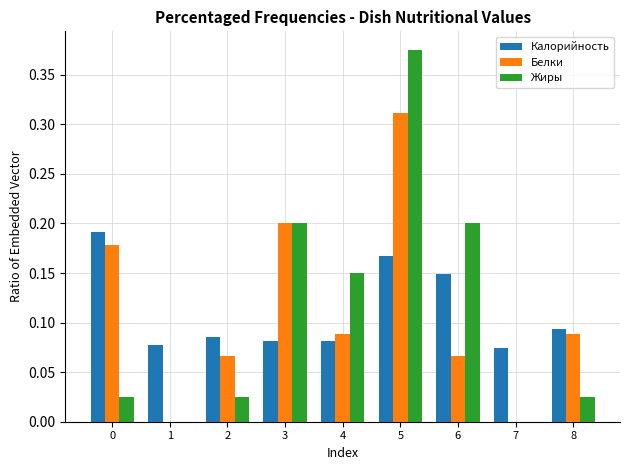

At which category is the sum across all series the highest?

5